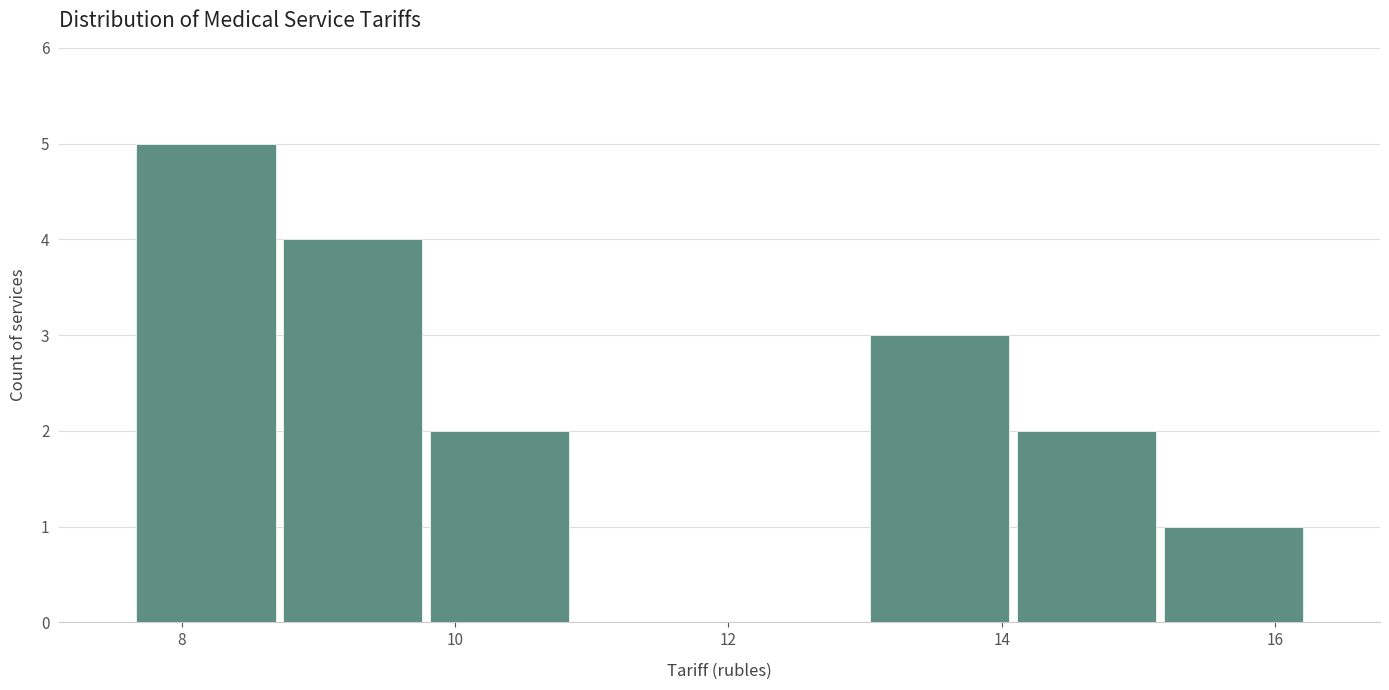

Reading left to right, transcribe this chart: for each bar, give the range it covers on the x-axis and its height. Neither the bar edges nor the heights are printed on the chart, so give them approximately, as read against the axes.

7.6 to 8.8: 5
8.8 to 9.8: 4
9.8 to 10.8: 2
10.8 to 12.0: 0
12.0 to 13.0: 0
13.0 to 14.0: 3
14.0 to 15.2: 2
15.2 to 16.2: 1